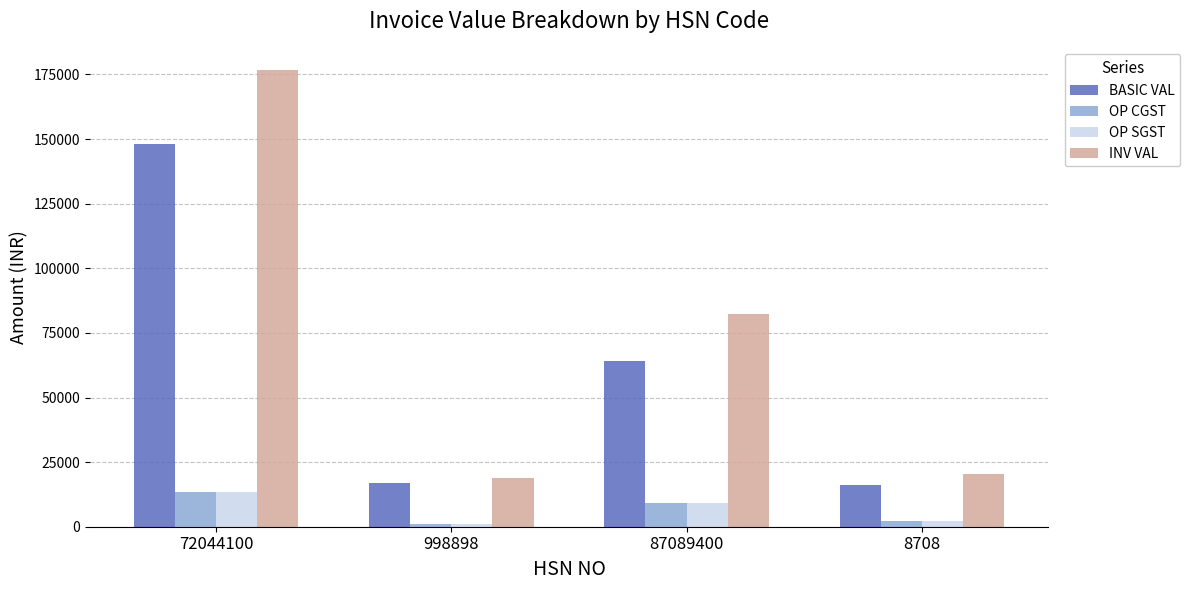

What is the value of the BASIC VAL bar at the 3rd from the left?

64312.0